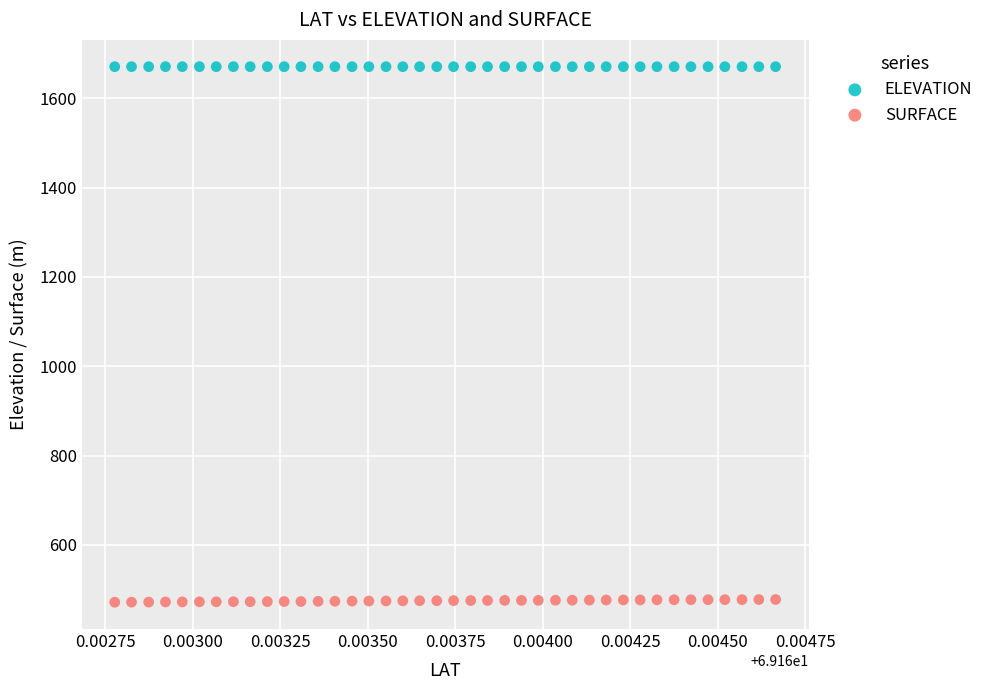

Which series reaches the maximum Y coordinate?

ELEVATION